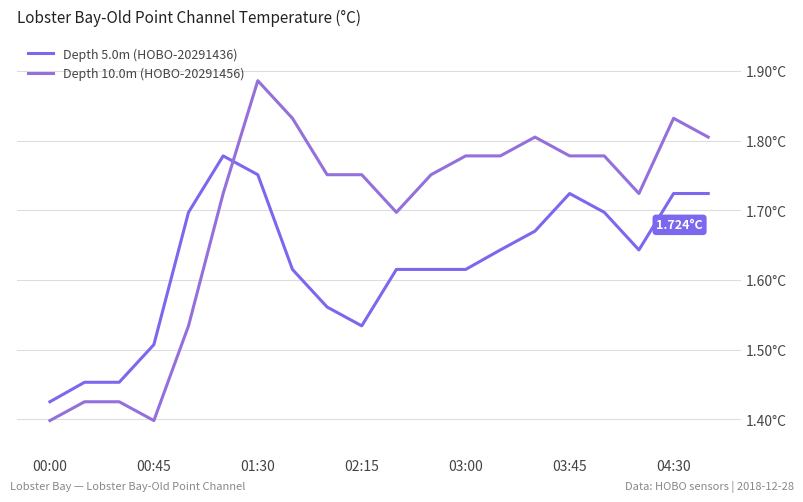

What are all the series names shown in the legend?

Depth 5.0m (HOBO-20291436), Depth 10.0m (HOBO-20291456)